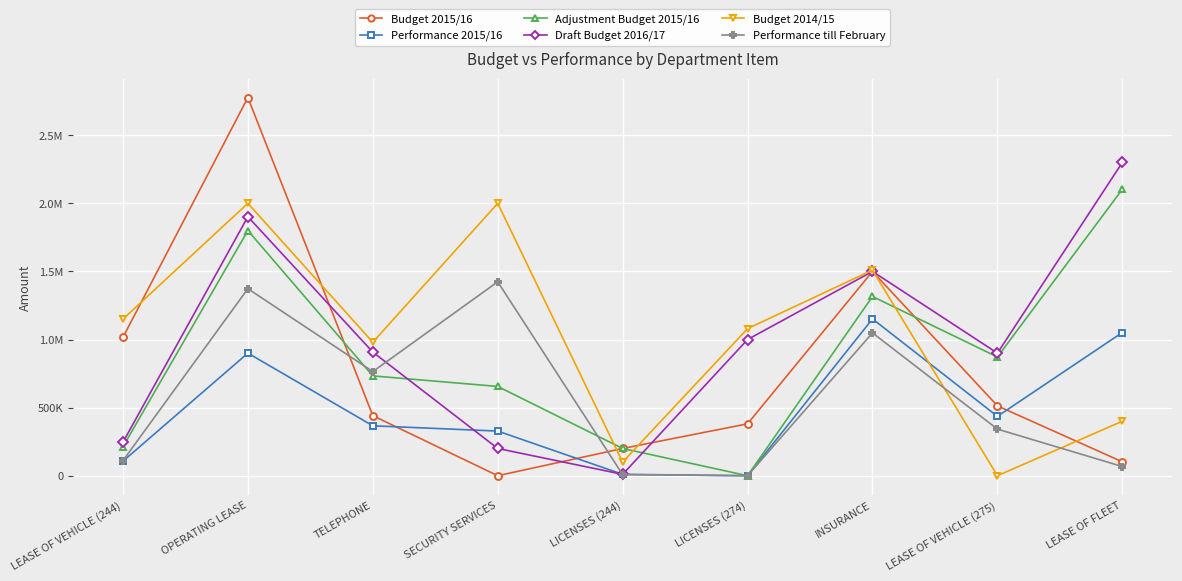

At which label does Budget 2015/16 reach its peak?

OPERATING LEASE